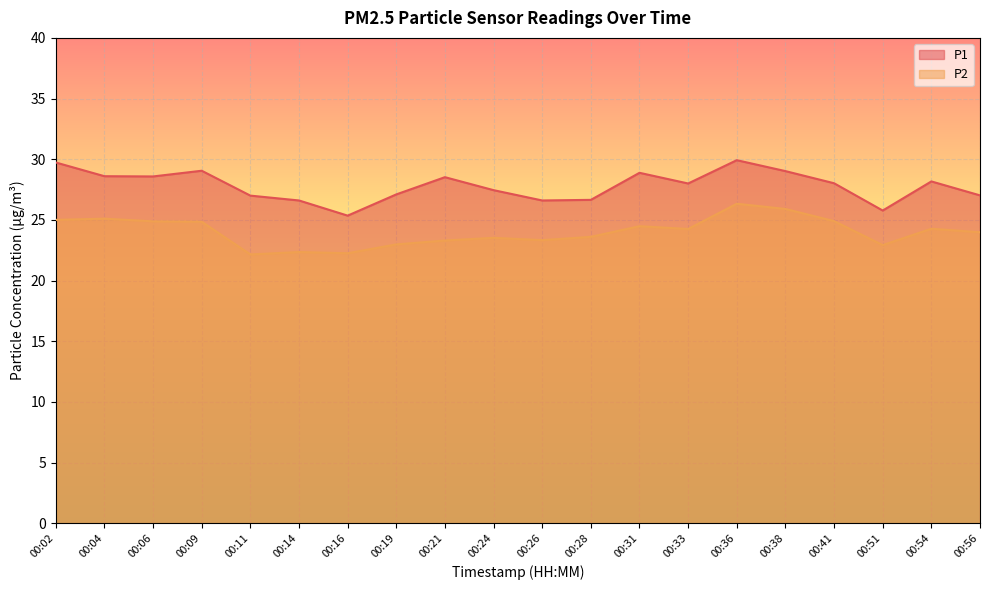

How many values in the P1 series exceed 28?

10